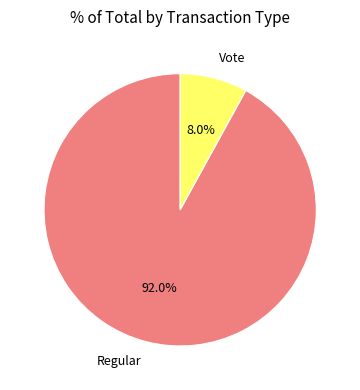

Is there any slice that represents more than half of the pie?

Yes